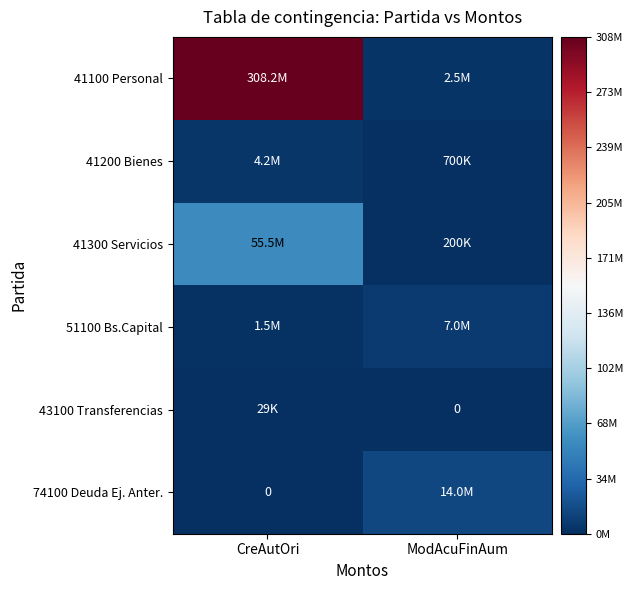

What is the total value across all series at CreAutOri?

369386073